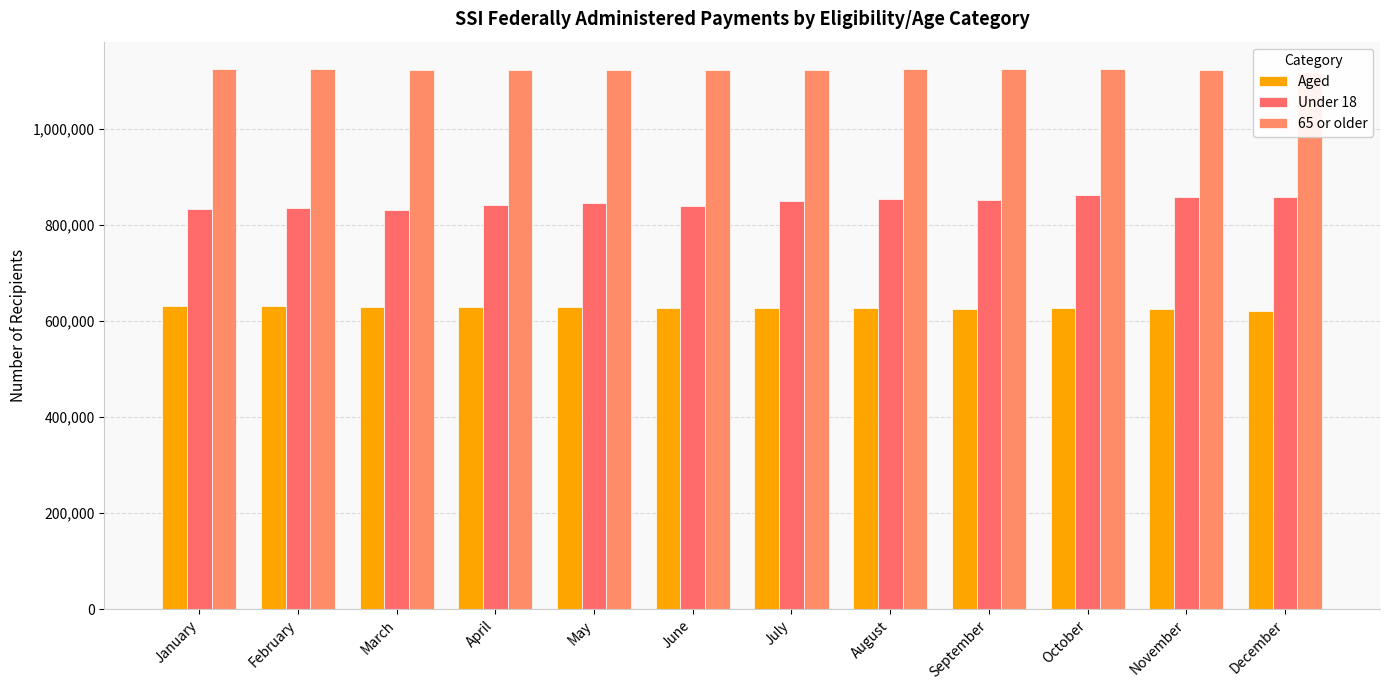

What is the minimum value for Under 18?

831549